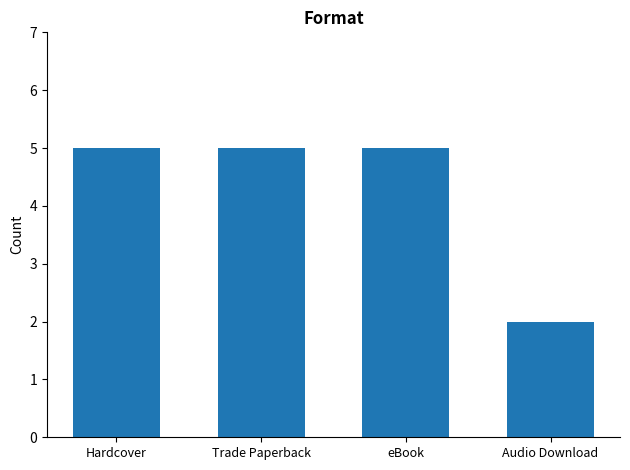

What is the value of the 1st bar from the left?

5